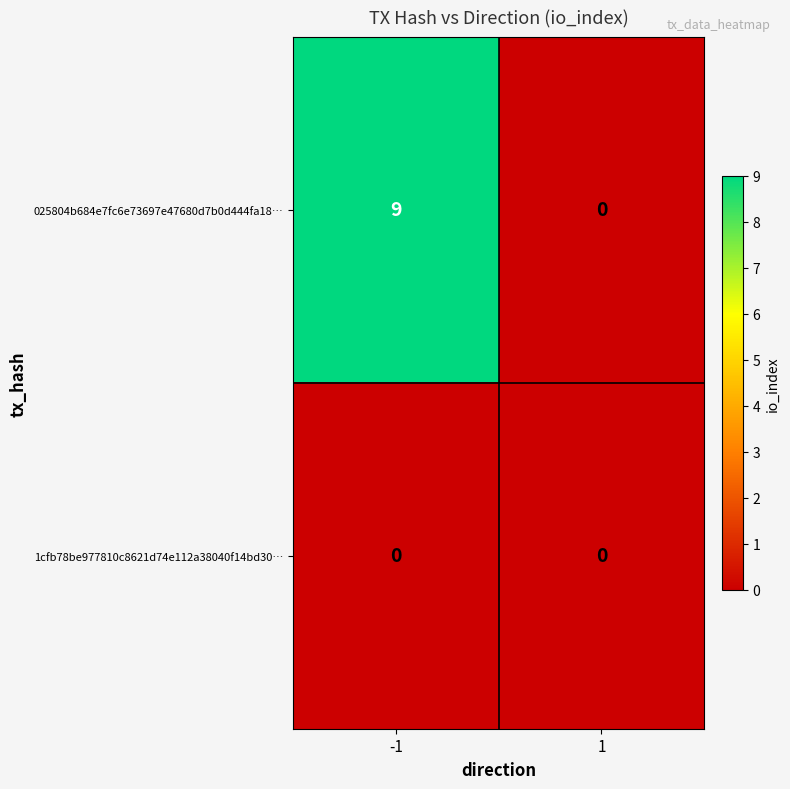

What is the approximate value of 025804b684e7fc6e73697e47680d7b0d444fa18… at -1?

9